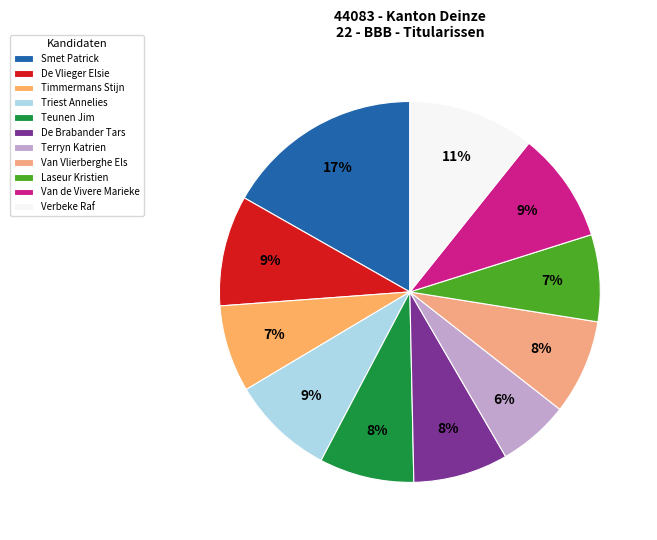

What percentage is the Teunen Jim slice, to the nearest percent?

8%